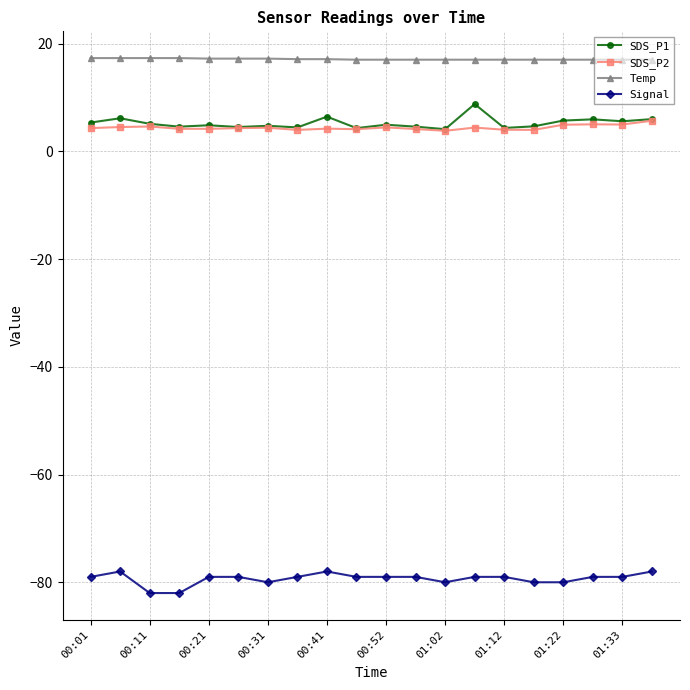

True or false: Signal and Temp cross at least once.

False